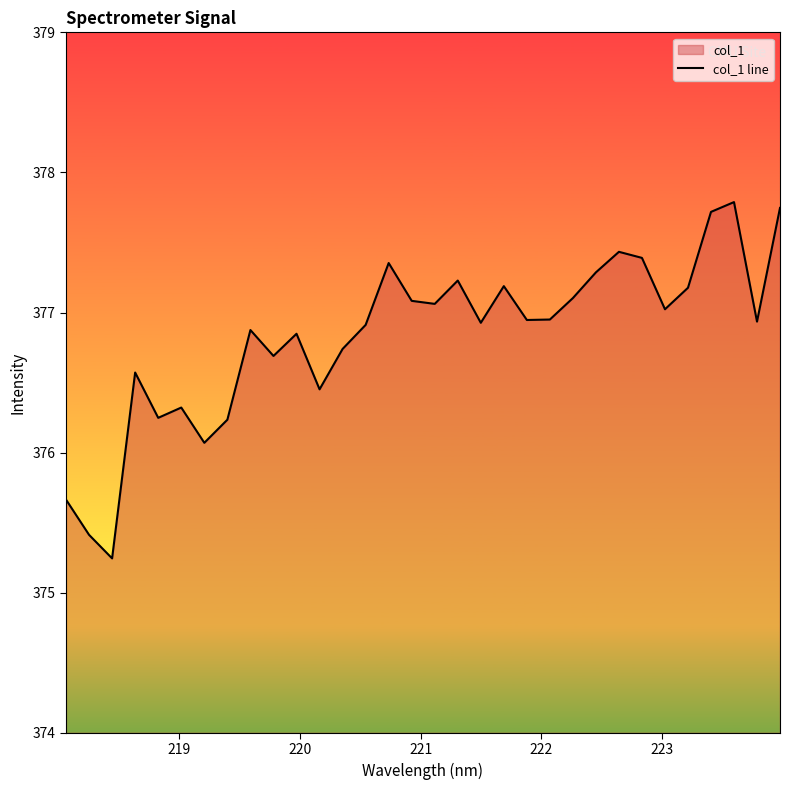

What is the difference between the maximum and minimum values?

2.5